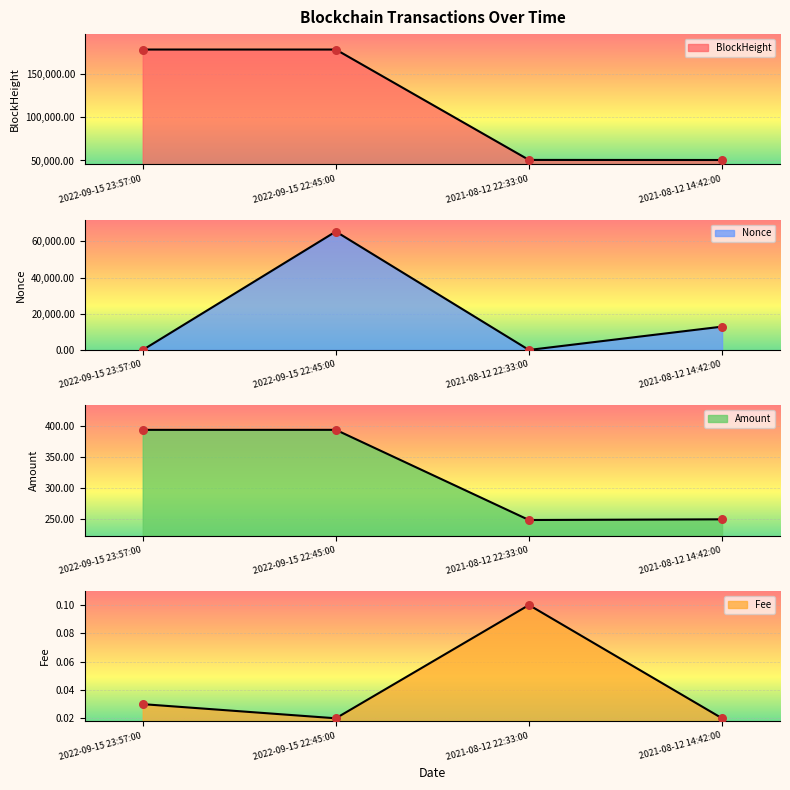

What are all the series names shown in the legend?

BlockHeight, Nonce, Amount, Fee